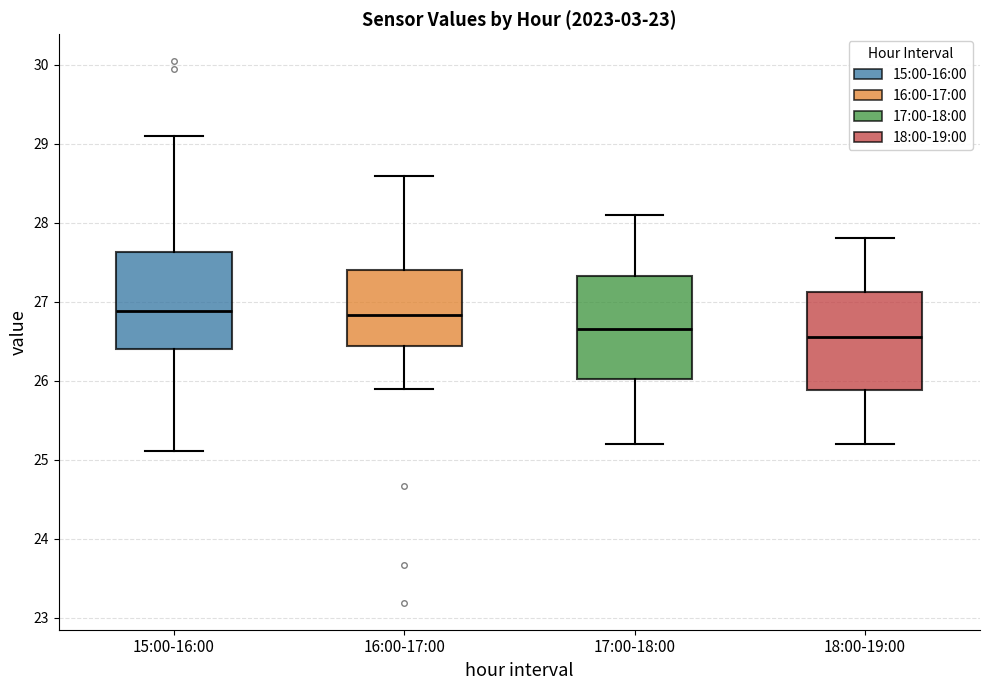

Reading left to right, read every box against the y-axis: the position of its median line, the range the box covers, and the ends of its whiskers. The values are not printed on the chart, so give them approximately, as read against the axis.

15:00-16:00: median 26.9, box 26.4 to 27.6, whiskers 25.1 to 29.1
16:00-17:00: median 26.8, box 26.4 to 27.4, whiskers 25.9 to 28.6
17:00-18:00: median 26.7, box 26.0 to 27.3, whiskers 25.2 to 28.1
18:00-19:00: median 26.6, box 25.9 to 27.1, whiskers 25.2 to 27.8